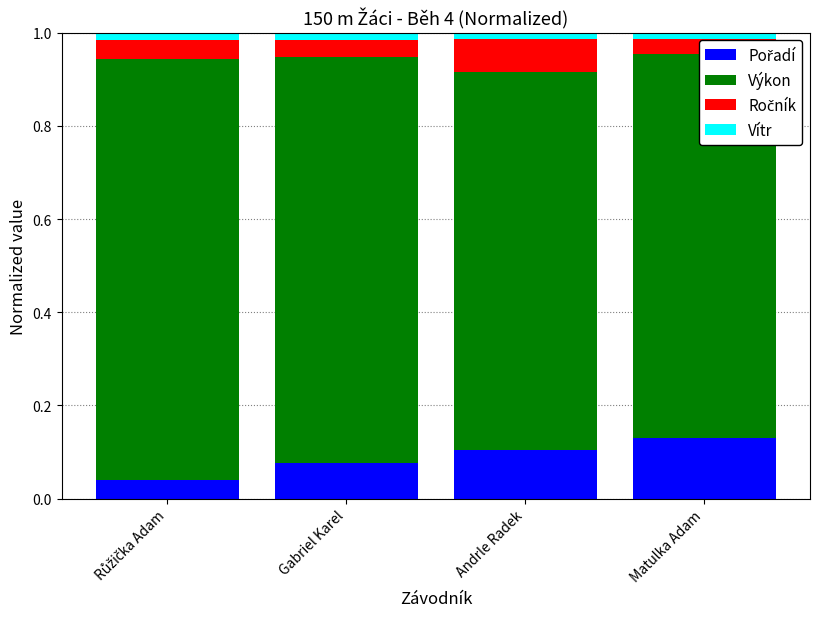

How many bars are there in total?

4